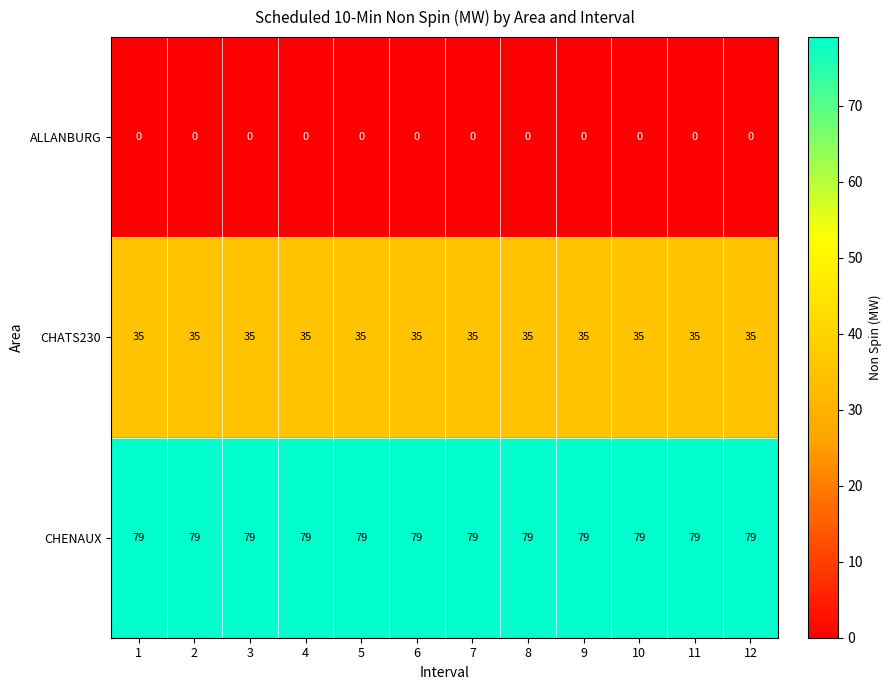

Rank the series by their average value, from highest to lowest.

CHENAUX, CHATS230, ALLANBURG